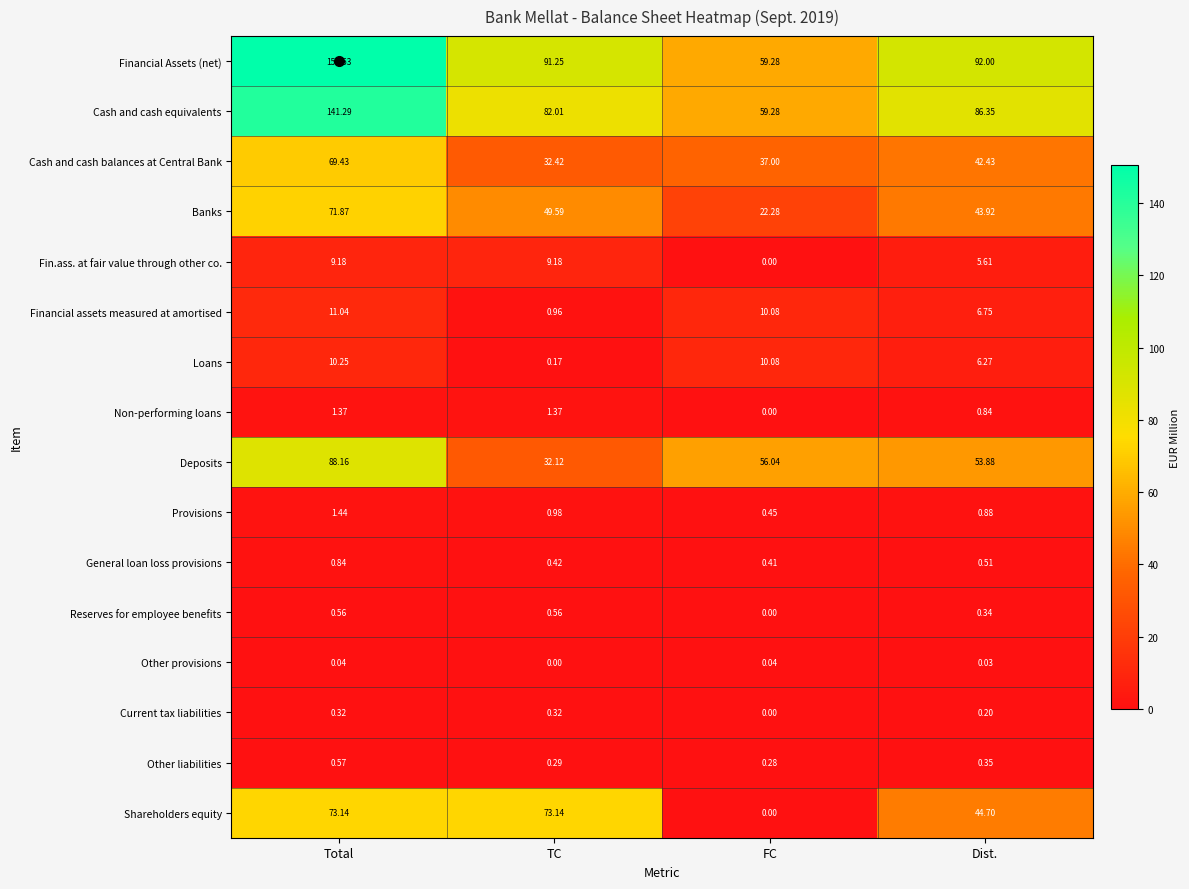

Is the value of Provisions at TC greater than the value of Current tax liabilities at FC?

Yes